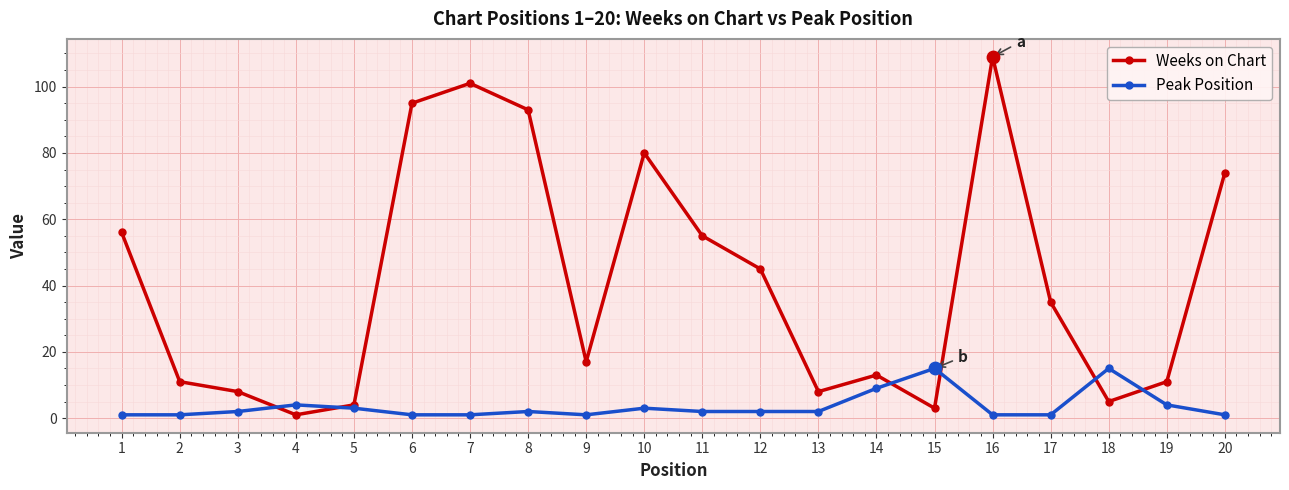

At which category is the sum across all series the highest?

16